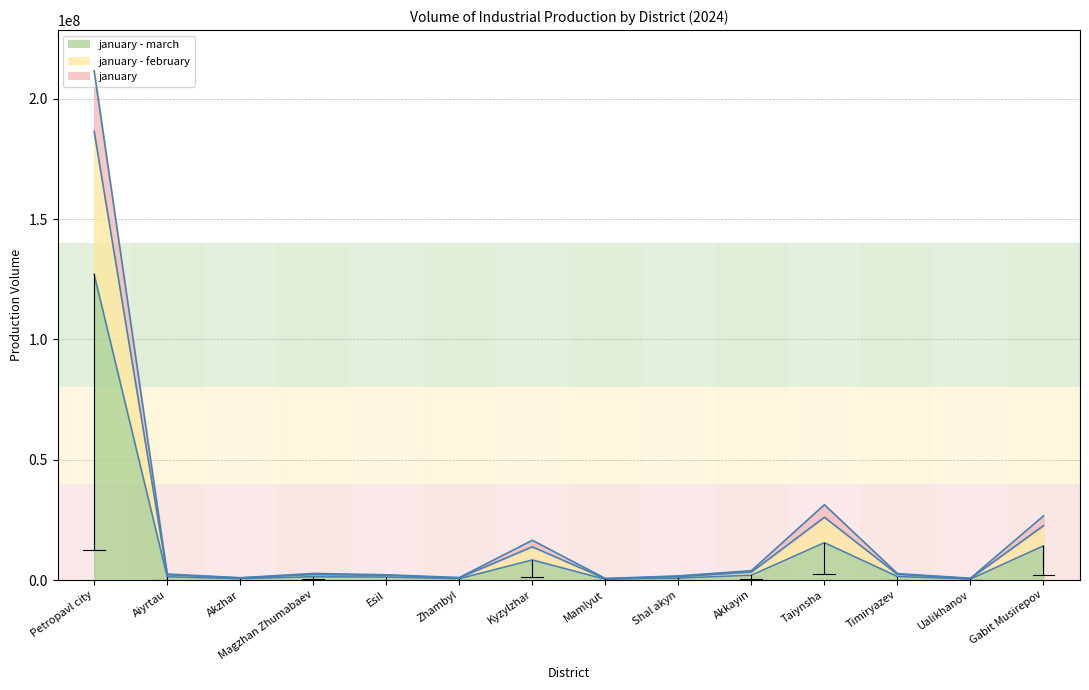

At which category is the sum across all series the highest?

Petropavl city